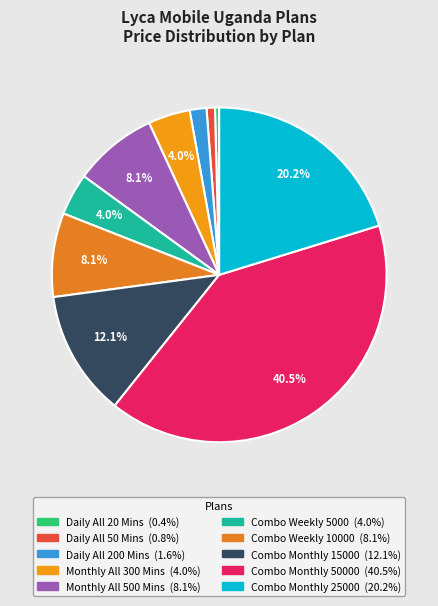

What percentage is the Daily All 50 Mins slice, to the nearest percent?

1%